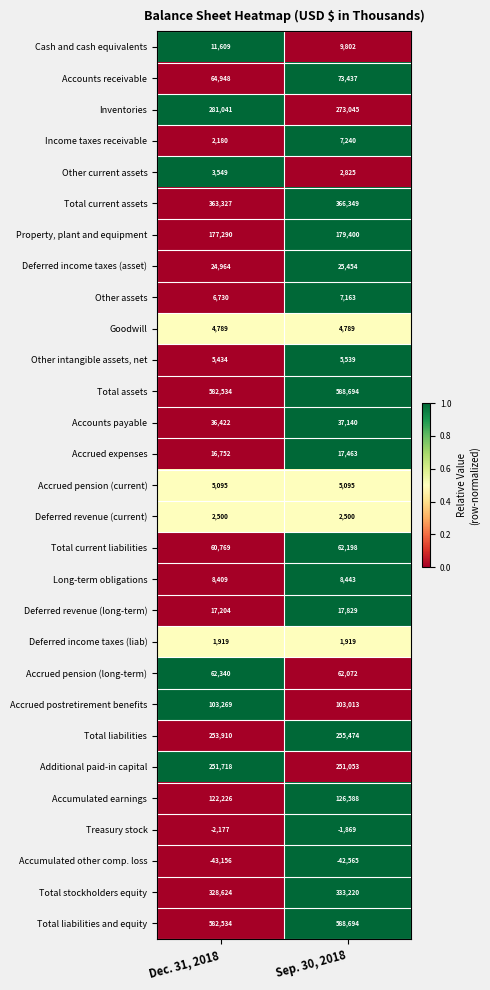

What is the total value across all series at Dec. 31, 2018?

3336753